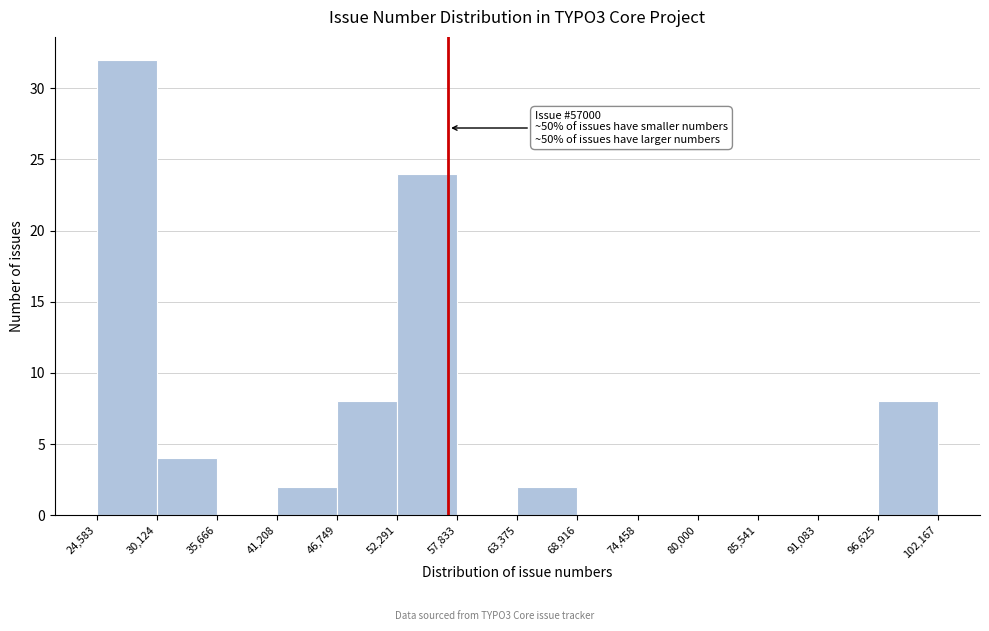

Which range on the x-axis has the tallest bar?

24,583 to 30,124